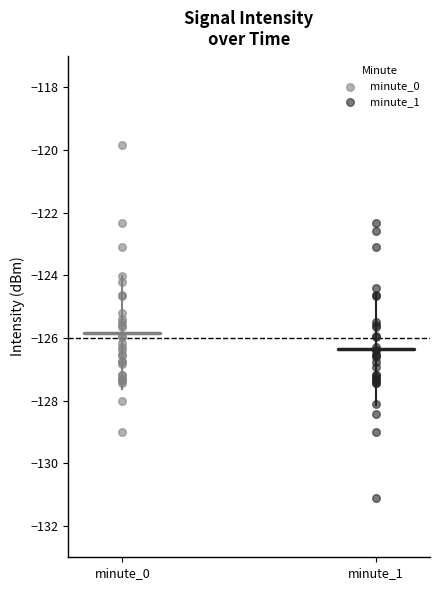

What are all the series names shown in the legend?

minute_0, minute_1